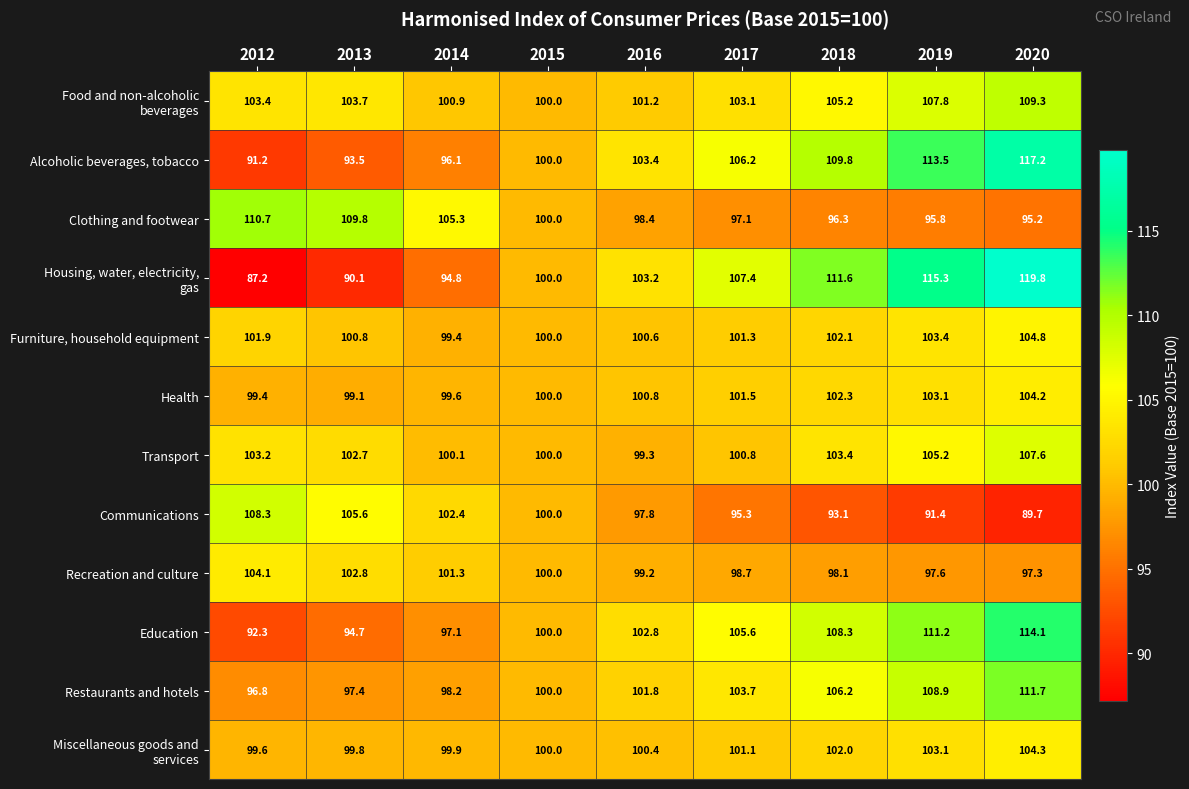

What is the difference between the highest and lowest values at 2014?

10.5